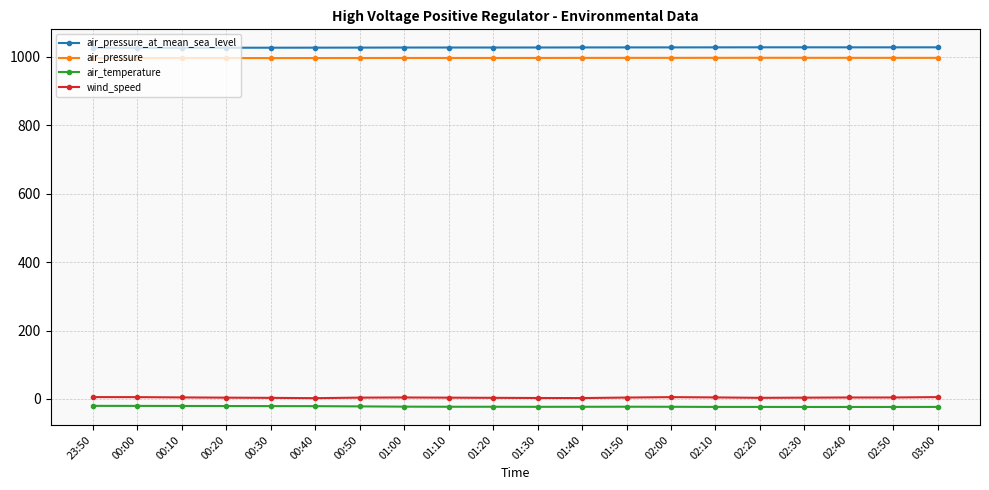

How many lines are shown in the chart?

4